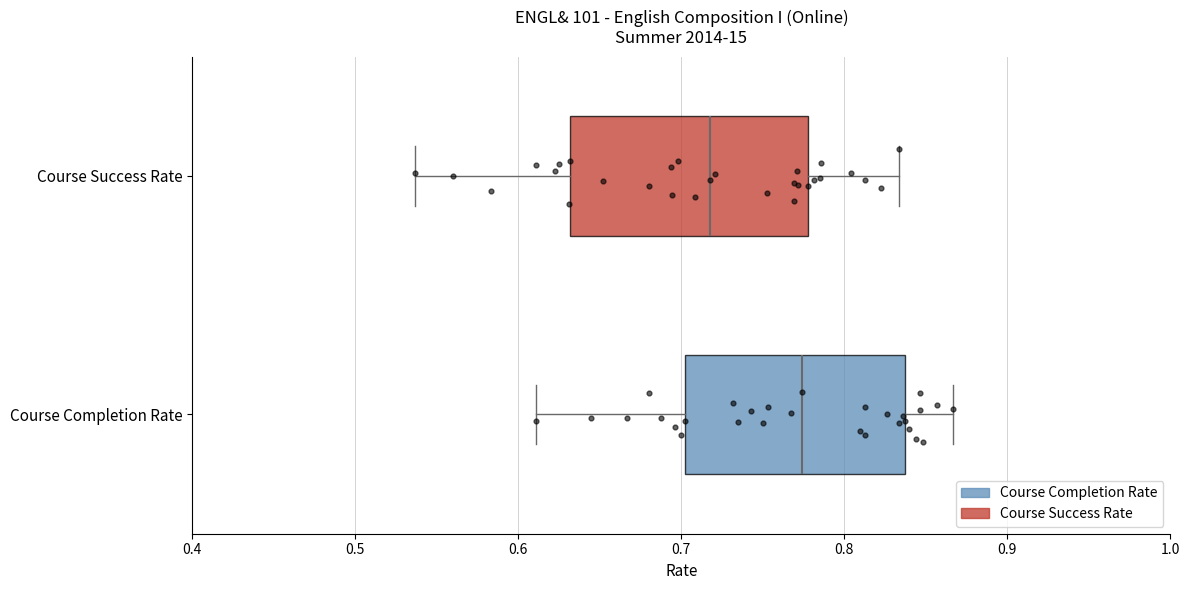

Reading bottom to top, transcribe this box plot: for each box, give where its median line is, the range the box spans, and where its two whiskers end, as read against the x-axis. The values are not printed on the chart, so give them approximately, as read against the axis.

Course Completion Rate: median 0.77, box 0.70 to 0.84, whiskers 0.61 to 0.87
Course Success Rate: median 0.72, box 0.63 to 0.78, whiskers 0.54 to 0.83